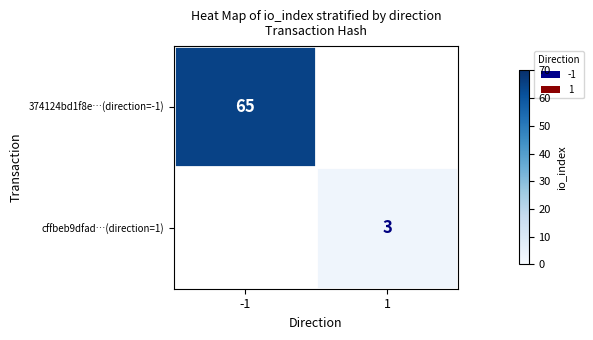

The value of 374124bd1f8e…(direction=-1) at -1 is 91. True or false?

False